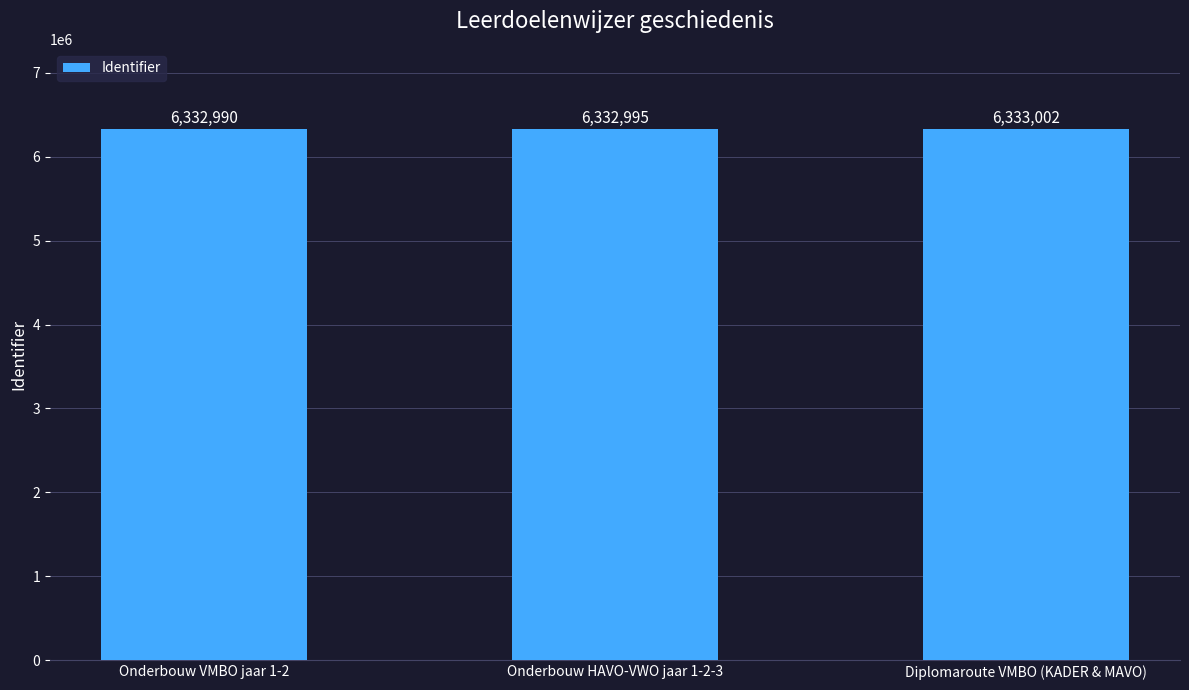

What is the sum of all values?

18998987